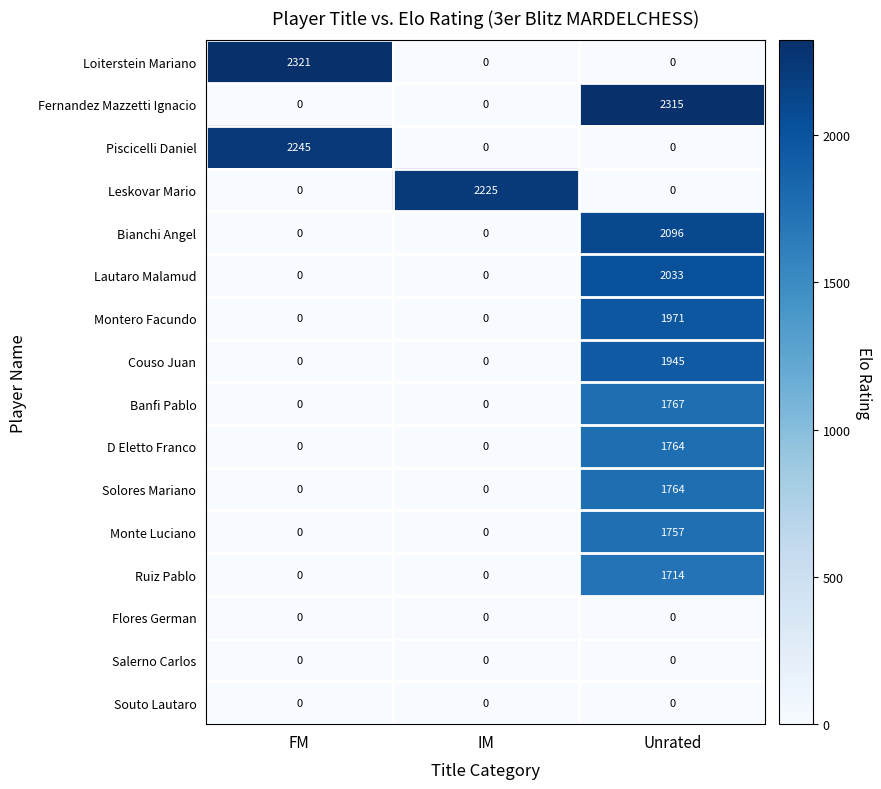

What is the highest value of the Banfi Pablo series?

1767